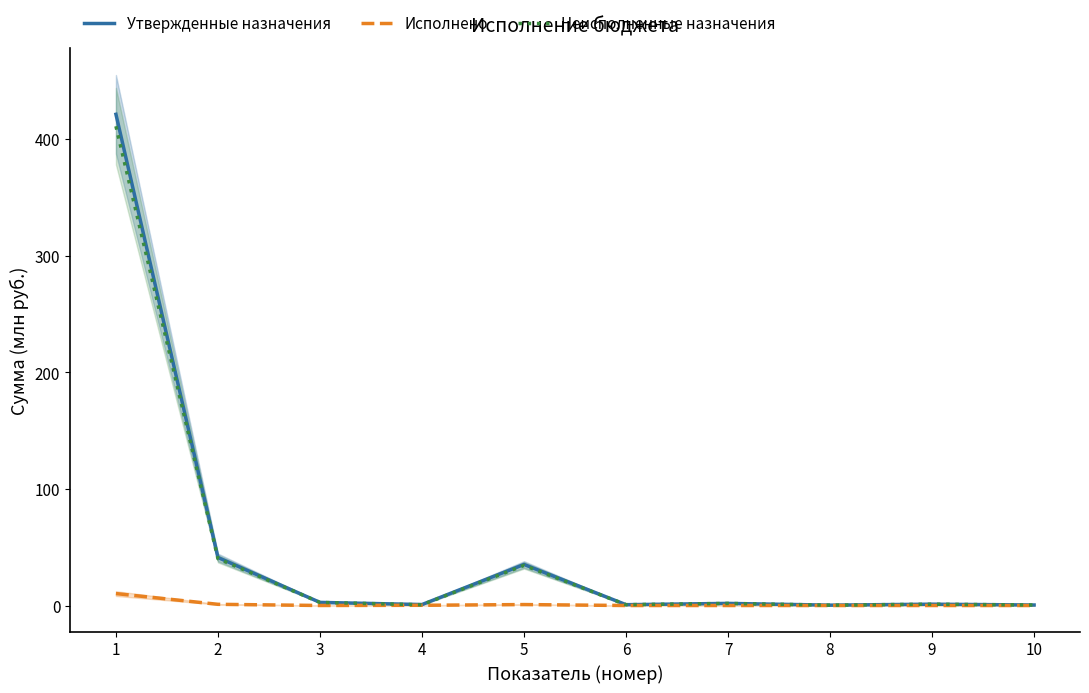

What are all the series names shown in the legend?

Утвержденные назначения, Исполнено, Неисполненные назначения